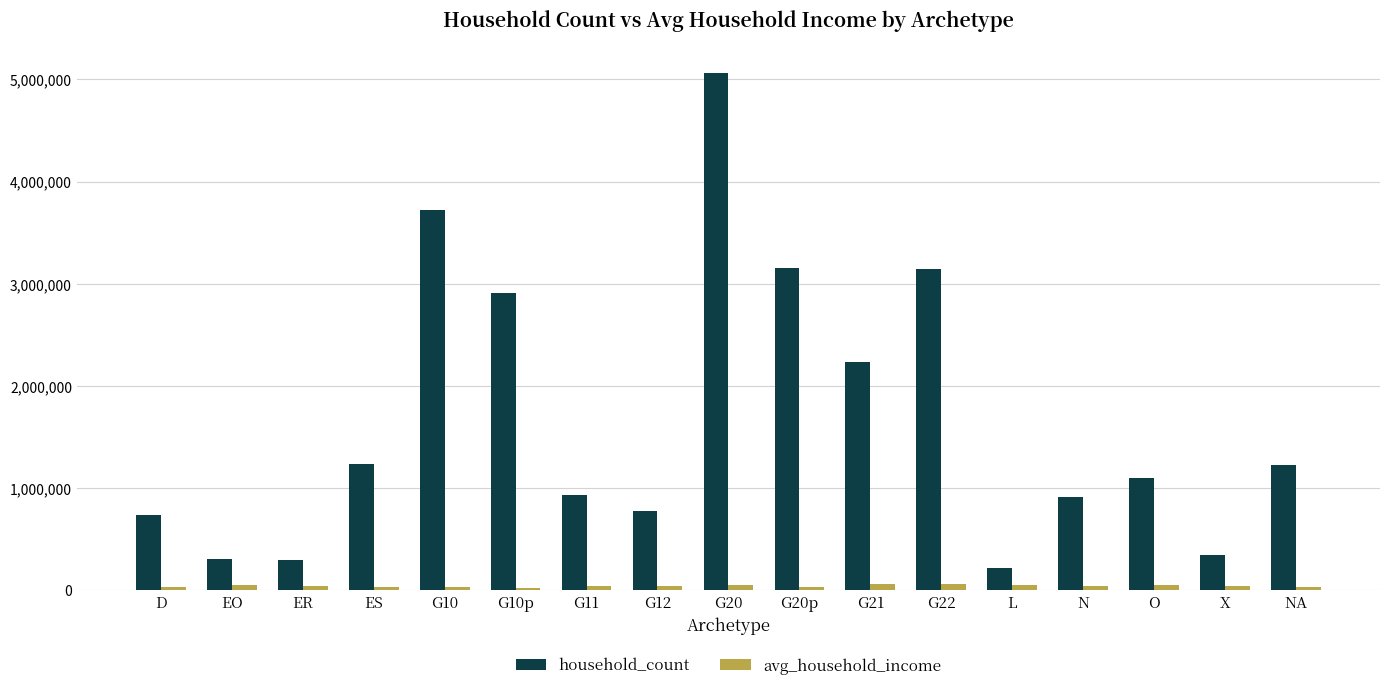

What is the label of the 6th bar from the left?

G10p